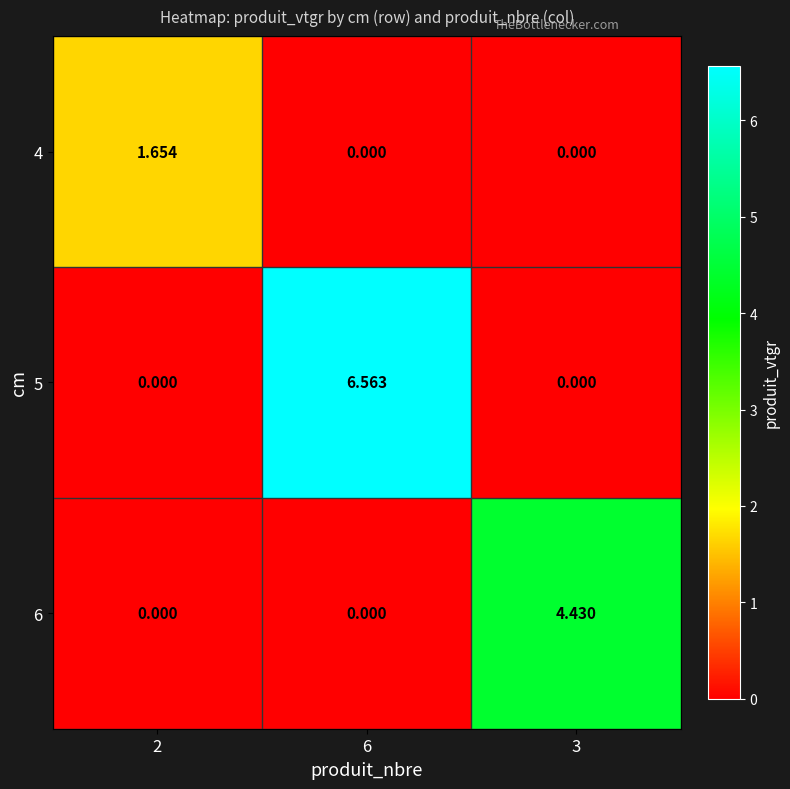

Between 6 and 3, which series saw the biggest shift?

5